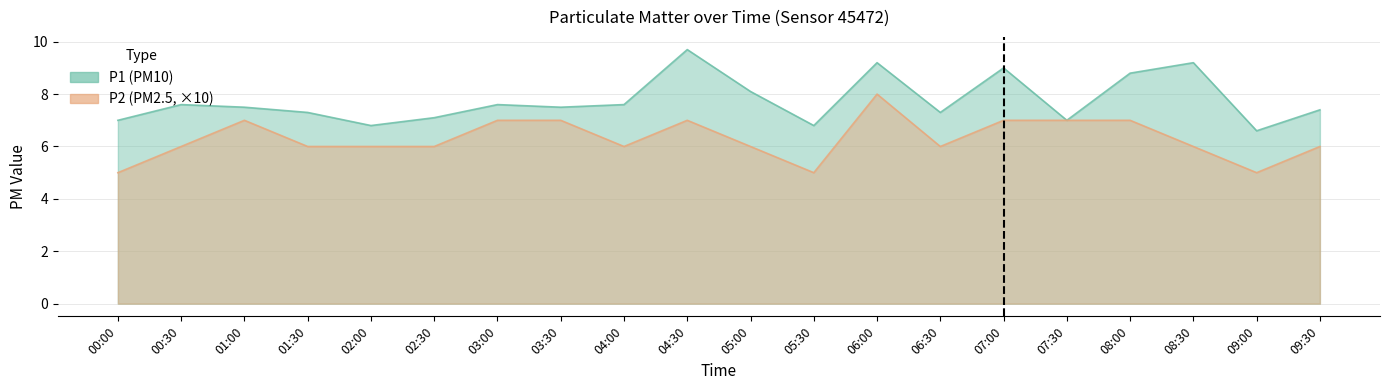

Which has a higher value, 02:30 or 04:30?

04:30